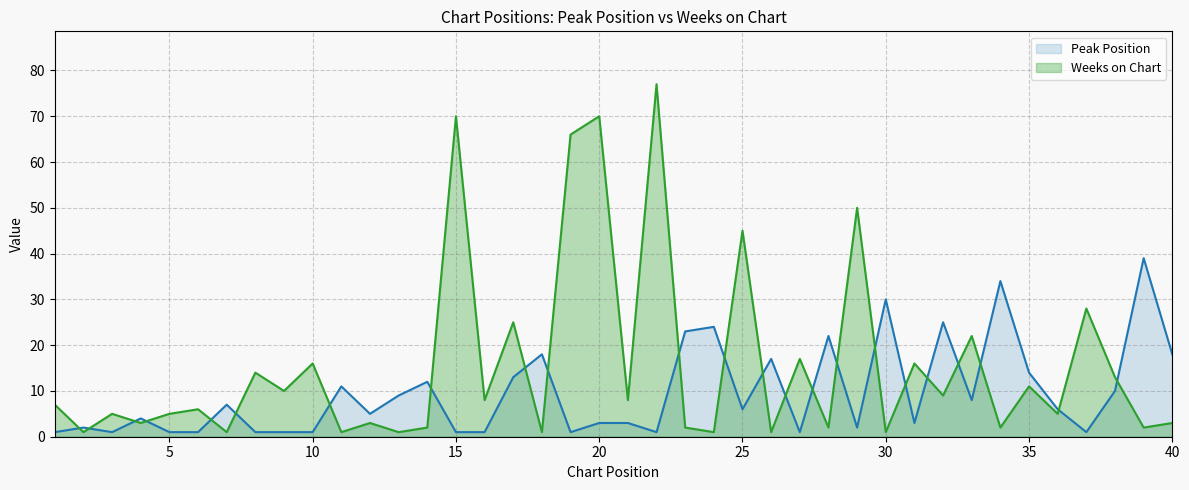

Which series has the widest spread of values?

Weeks on Chart